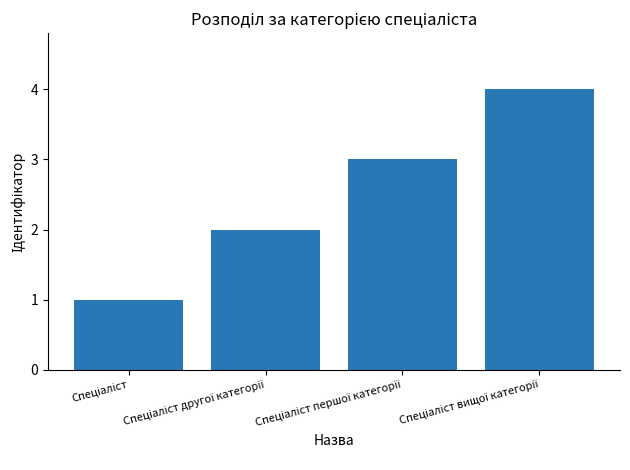

Are the bars horizontal?

No